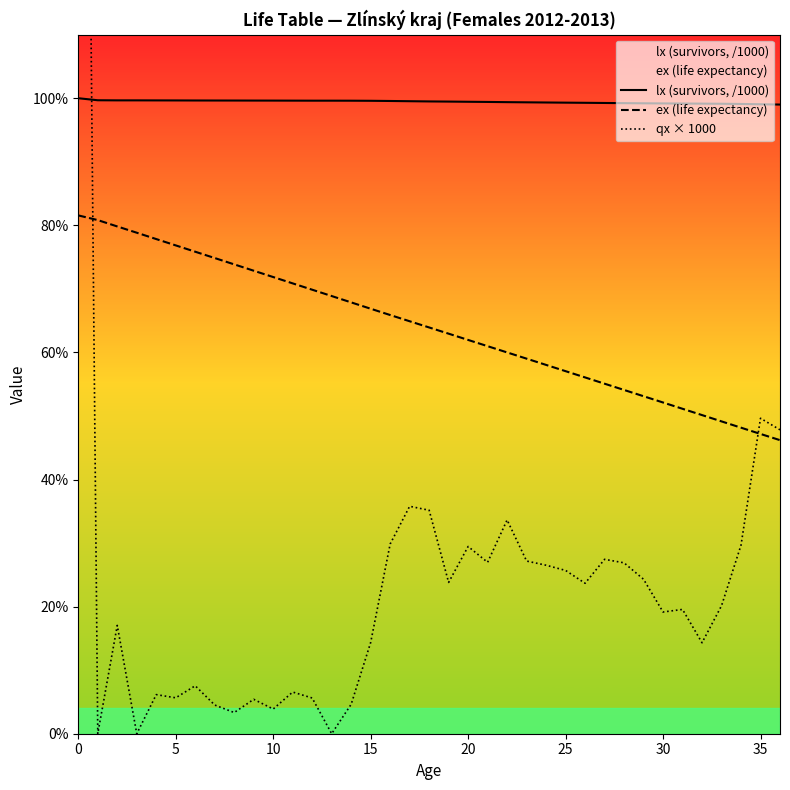

What is the highest value of the lx (survivors, /1000) series?

100.0